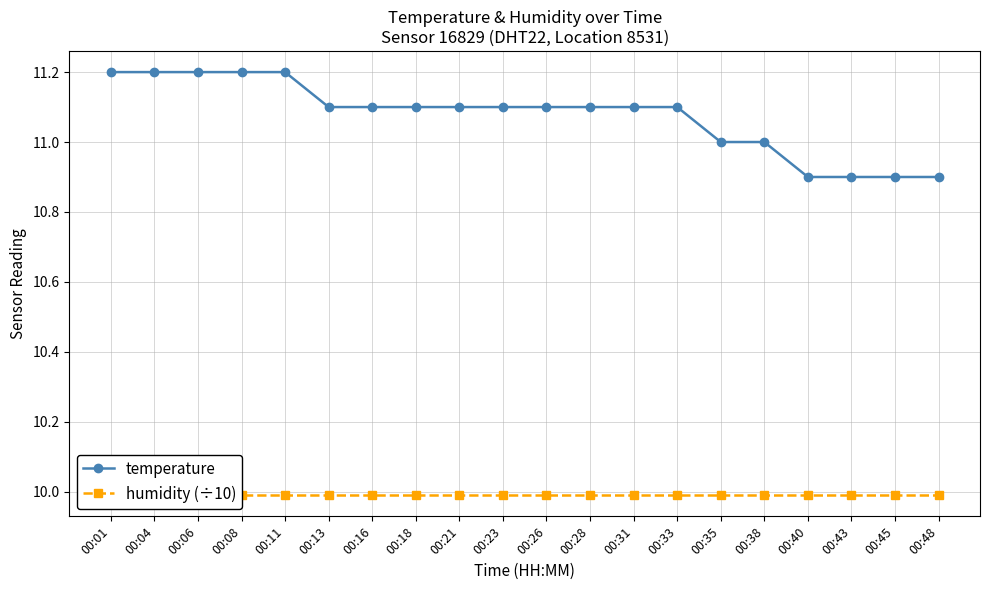

What is the average value of the temperature series?

11.1